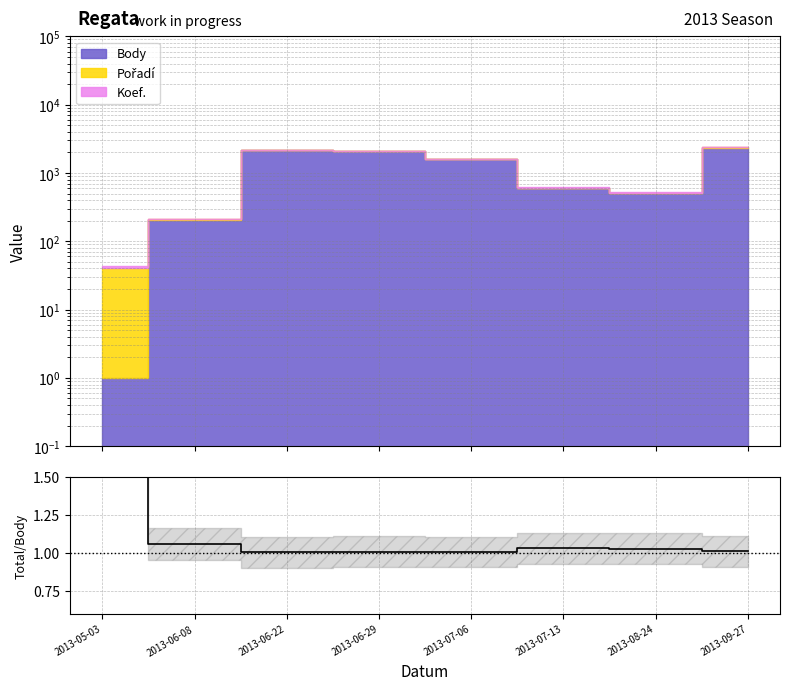

What is the minimum value shown in the chart?

1.0